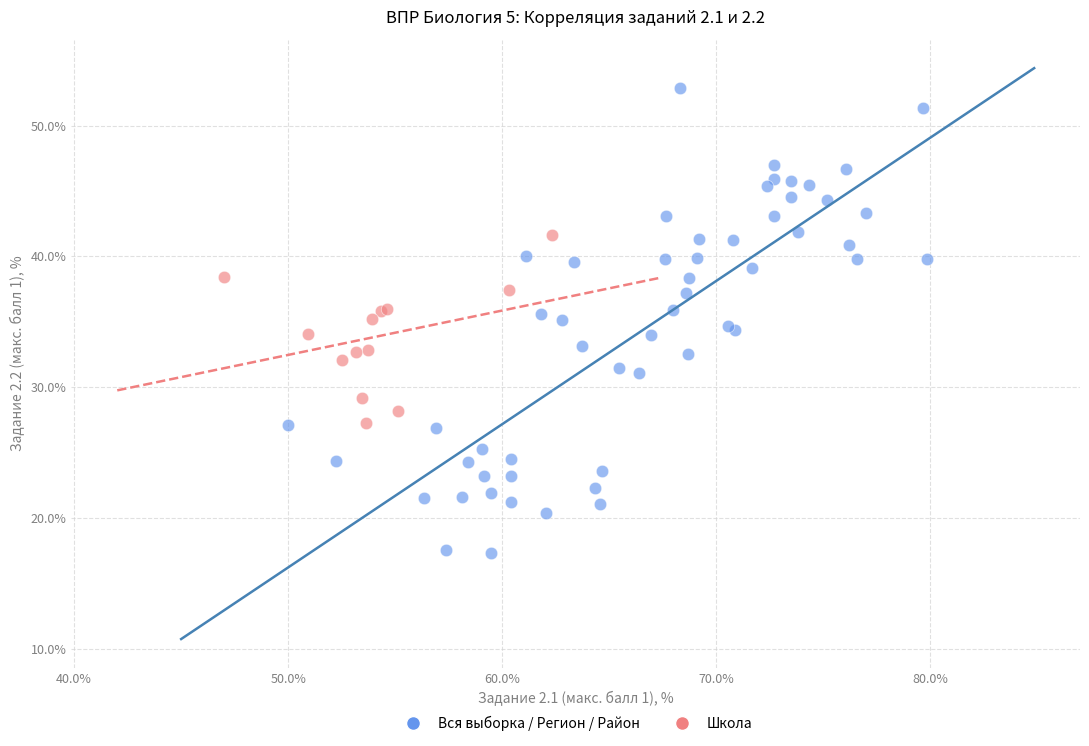

Which series reaches the maximum Y coordinate?

Вся выборка / Регион / Район